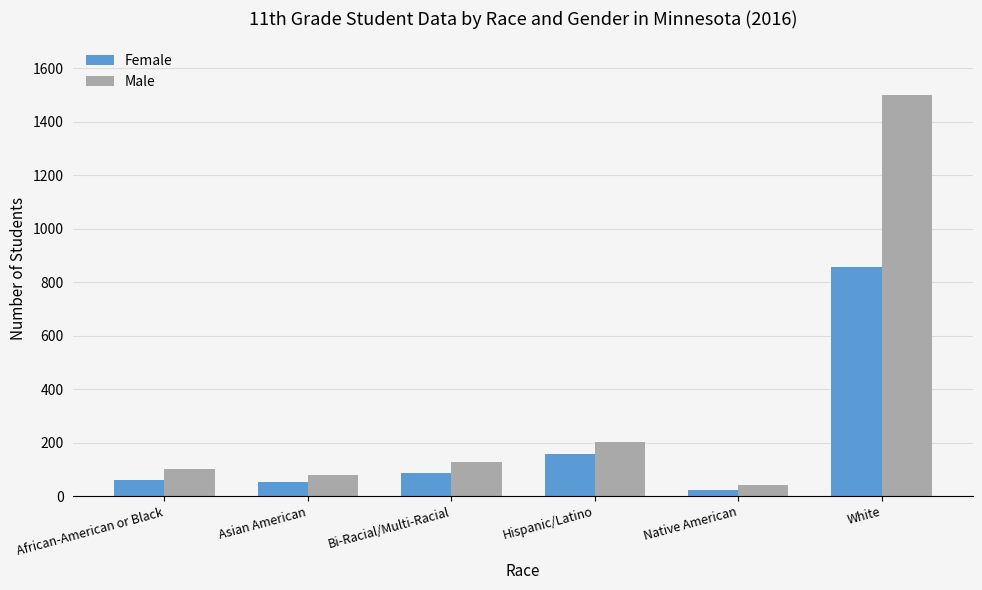

How many distinct data groups are displayed?

2